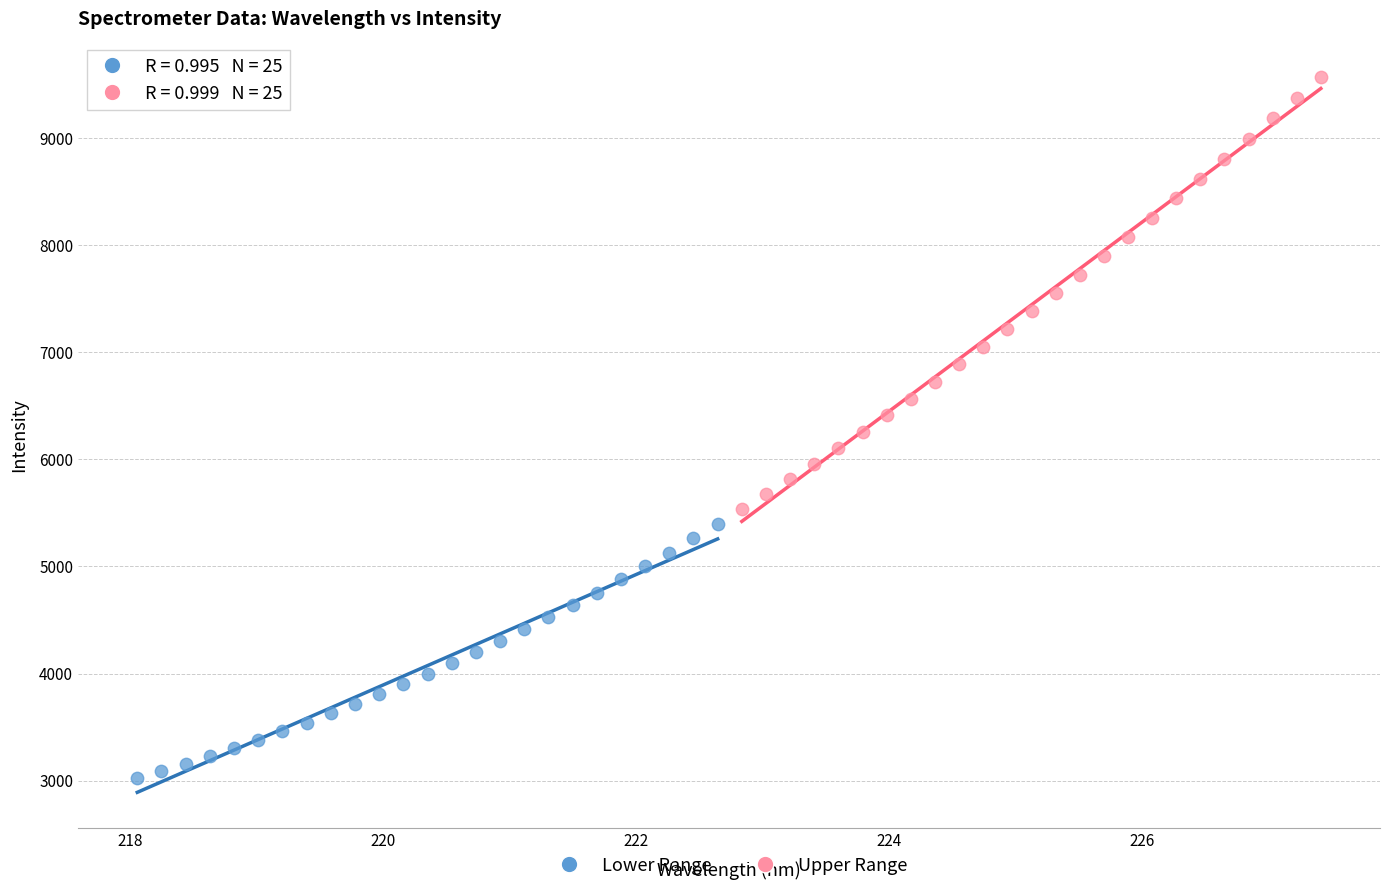

What are all the series names shown in the legend?

Lower Range, Upper Range